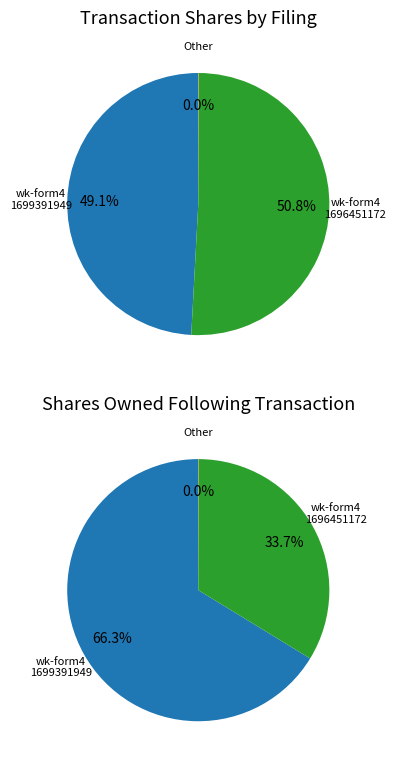

Between wk-form4_1699391949.xml and wk-form4_1696451172.xml, which series saw the biggest shift?

values_bot